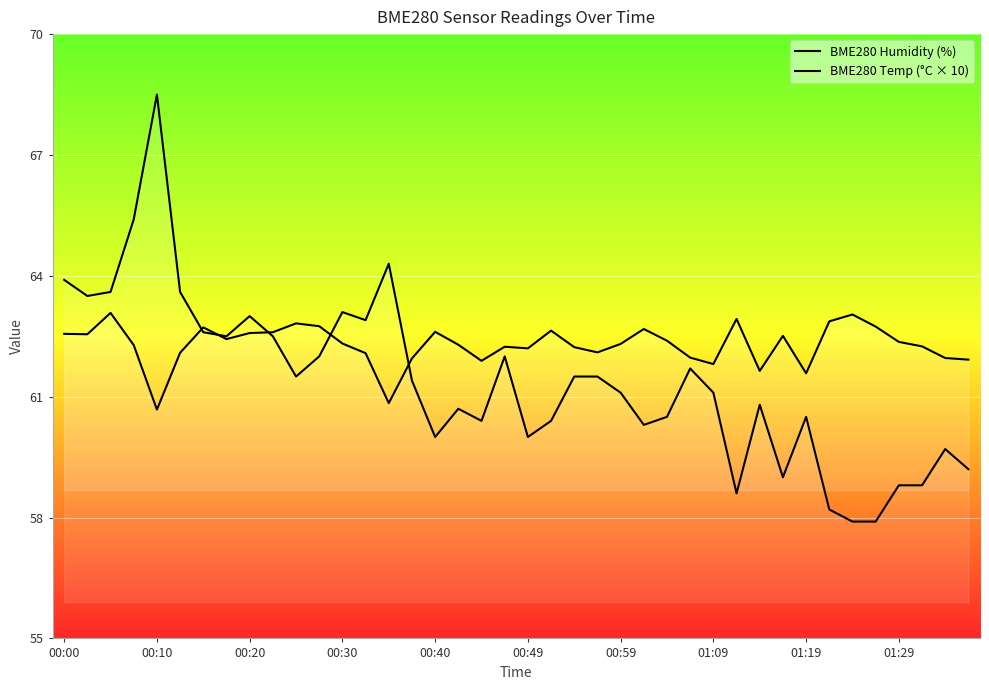

After their last crossing, which series has the higher values: BME280 Temp (°C × 10) or BME280 Humidity (%)?

BME280 Humidity (%)